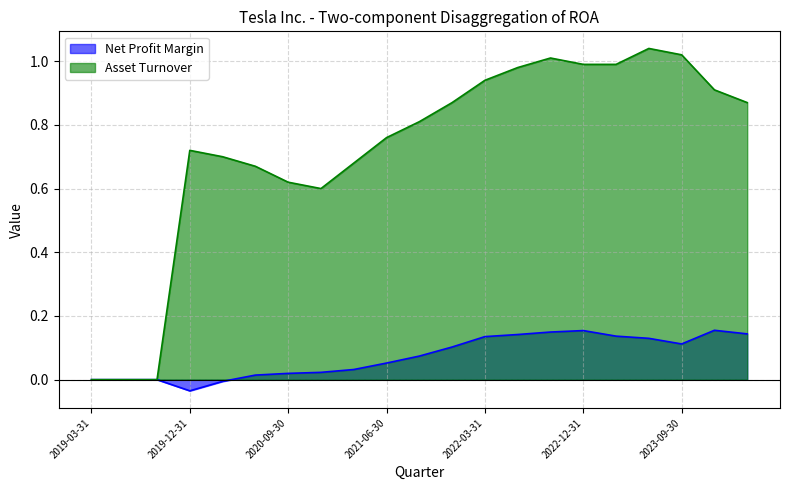

Reading left to right, transcribe all the data shown in this chart.

Net Profit Margin: 2019-03-31=0.0	2019-06-30=0.0	2019-09-30=0.0	2019-12-31=-0.0	2020-03-31=-0.0	2020-06-30=0.0	2020-09-30=0.0	2020-12-31=0.0	2021-03-31=0.0	2021-06-30=0.1	2021-09-30=0.1	2021-12-31=0.1	2022-03-31=0.1	2022-06-30=0.1	2022-09-30=0.1	2022-12-31=0.2	2023-03-31=0.1	2023-06-30=0.1	2023-09-30=0.1	2023-12-31=0.2	2024-03-31=0.1
Asset Turnover: 2019-03-31=0.0	2019-06-30=0.0	2019-09-30=0.0	2019-12-31=0.7	2020-03-31=0.7	2020-06-30=0.7	2020-09-30=0.6	2020-12-31=0.6	2021-03-31=0.7	2021-06-30=0.8	2021-09-30=0.8	2021-12-31=0.9	2022-03-31=0.9	2022-06-30=1.0	2022-09-30=1.0	2022-12-31=1.0	2023-03-31=1.0	2023-06-30=1.0	2023-09-30=1.0	2023-12-31=0.9	2024-03-31=0.9